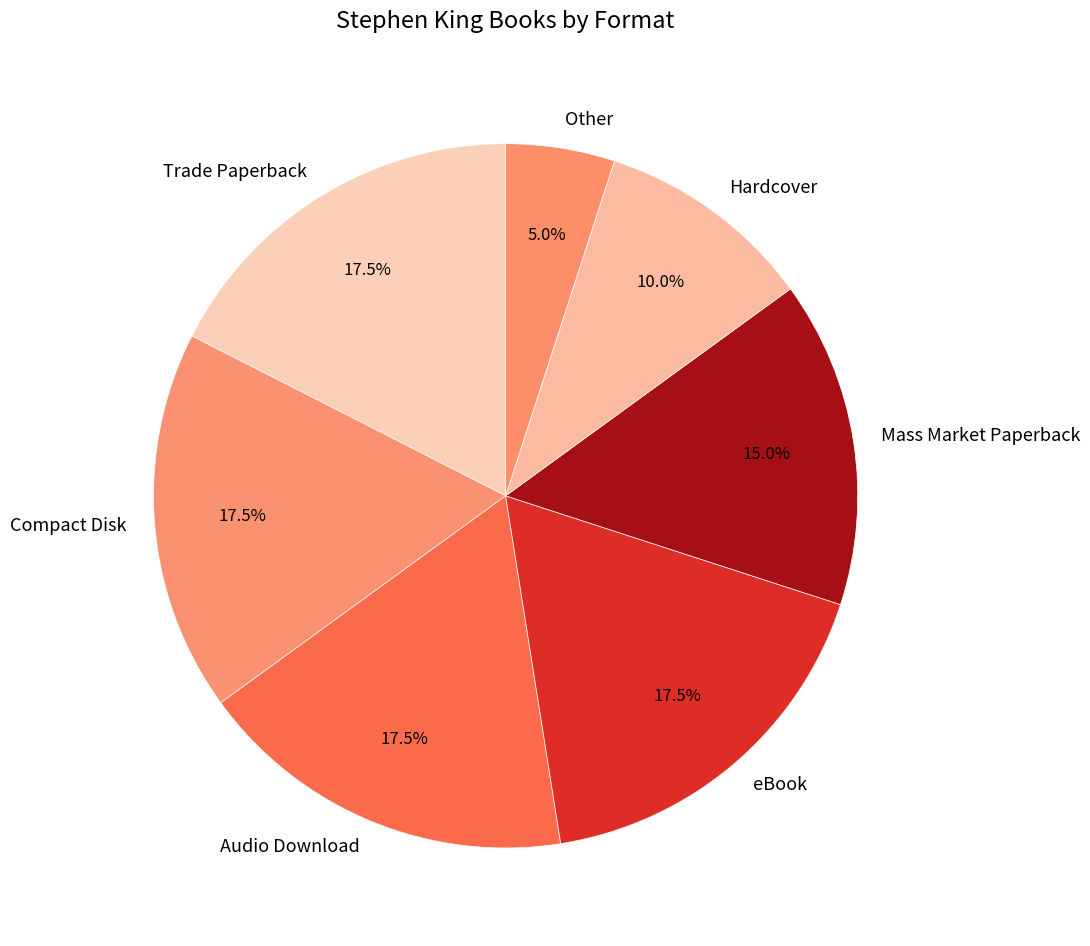

Which category has the smallest portion of the pie?

Other